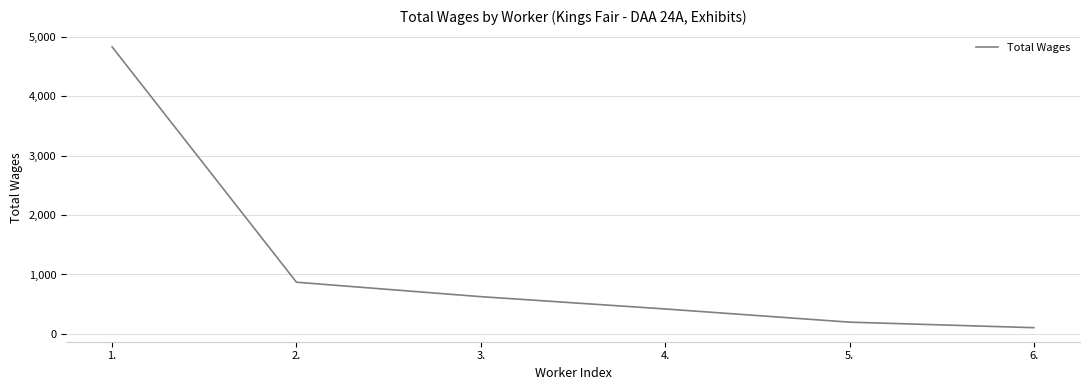

Count the number of categories in the chart.

6